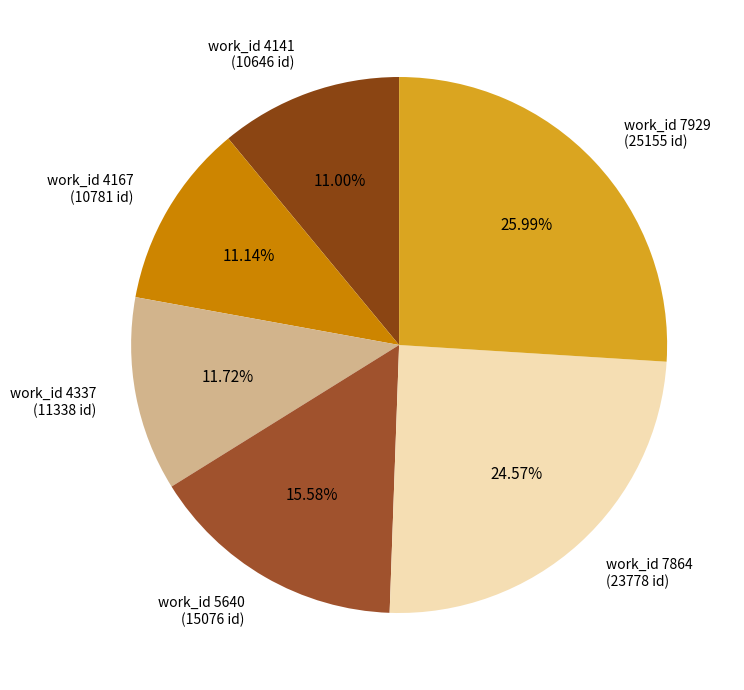

Does work_id 4167 (10781 id) represent more than half of the total?

No